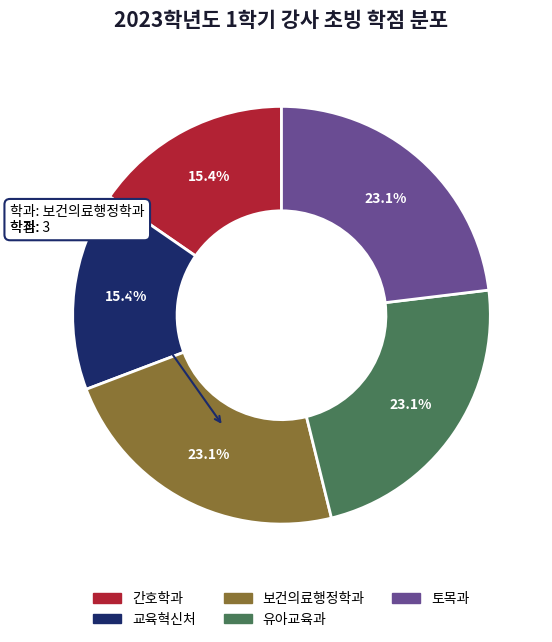

Count the number of slices in the pie.

5